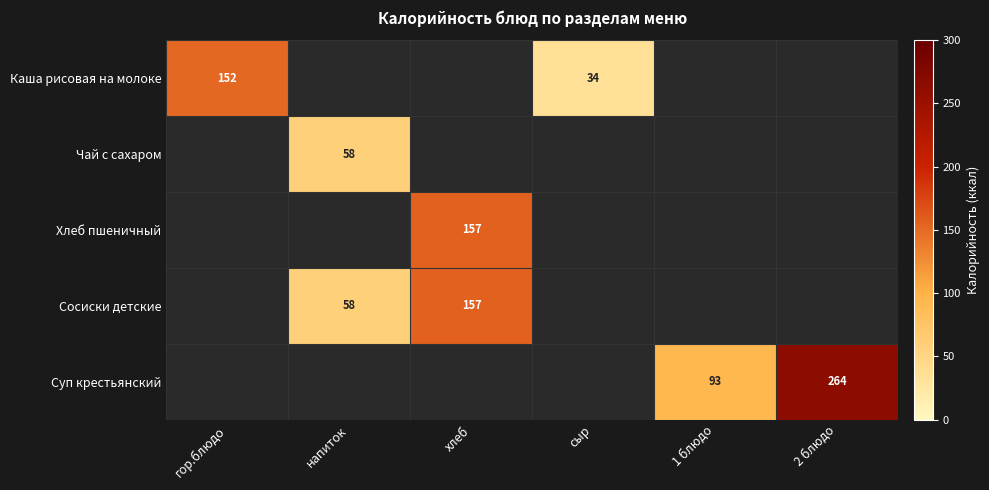

The Каша рисовая на молоке series shows 46.4 at сыр. True or false?

False